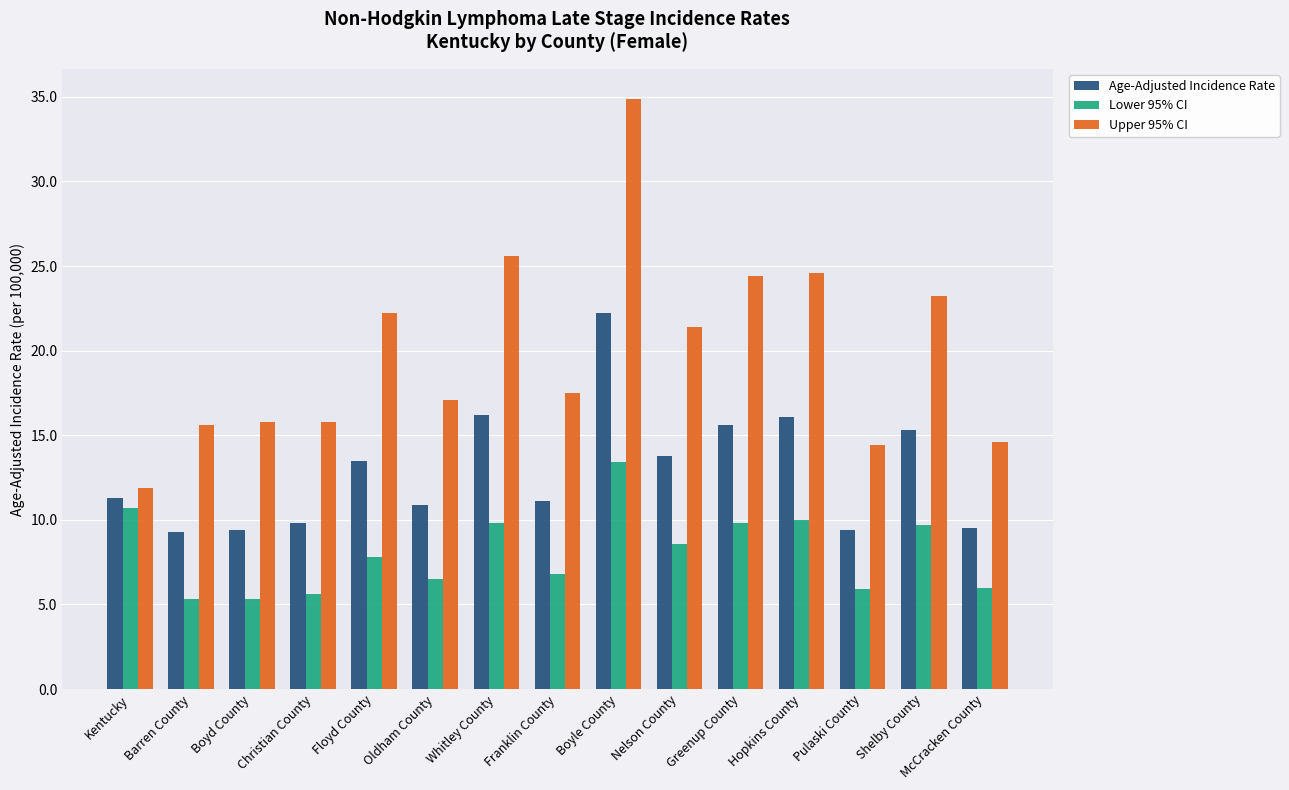

What is the difference between the Upper 95% CI values at McCracken County and Nelson County?

6.8